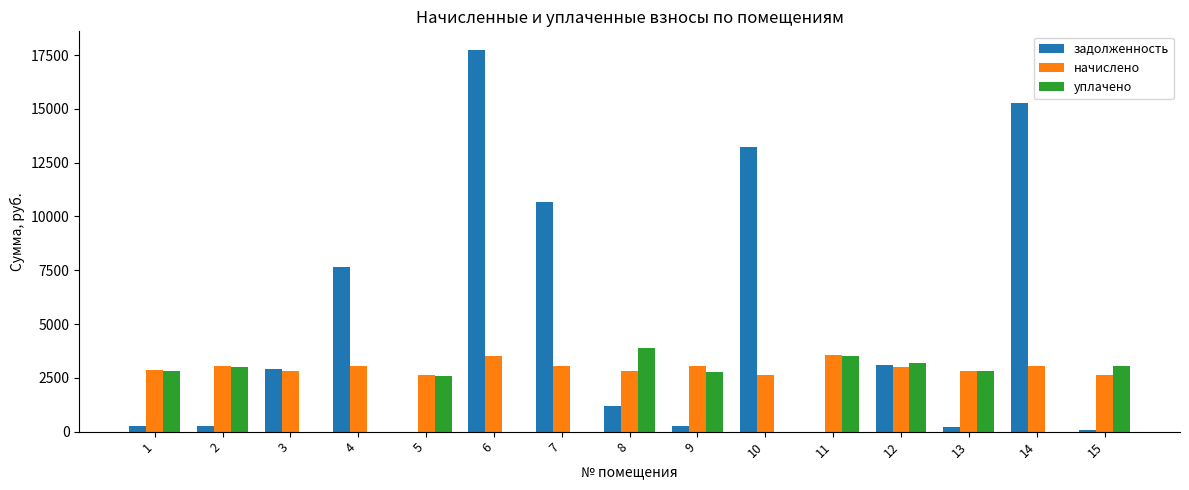

Which series has the widest spread of values?

задолженность